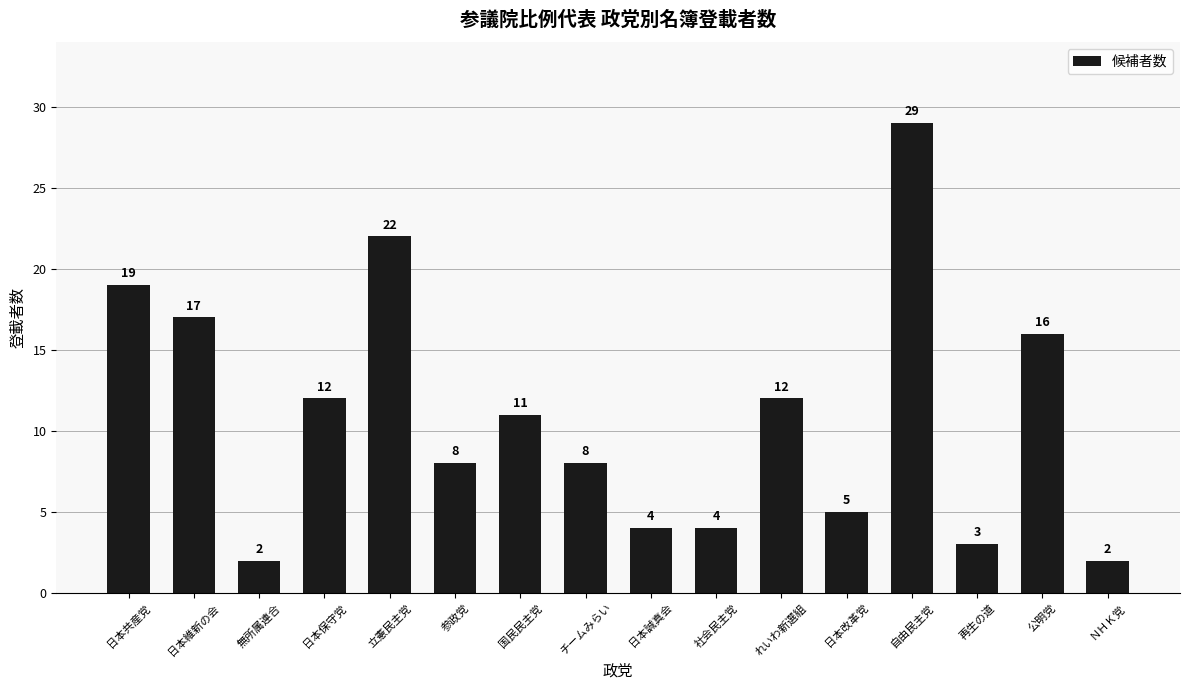

What is the change in value from 日本保守党 to 日本誠真会?

-8